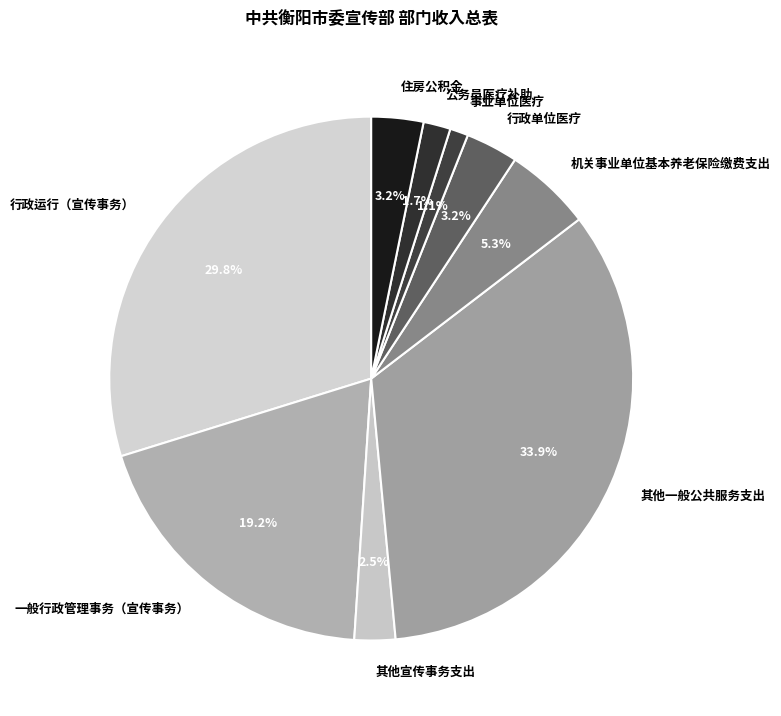

Which category has the biggest portion of the pie?

其他一般公共服务支出